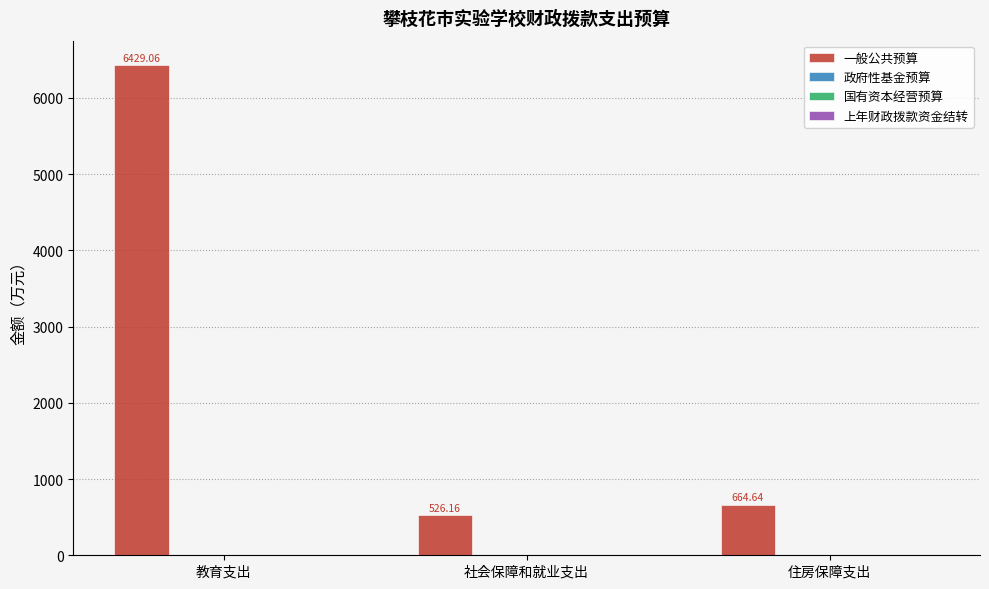

How many series are shown in this chart?

1